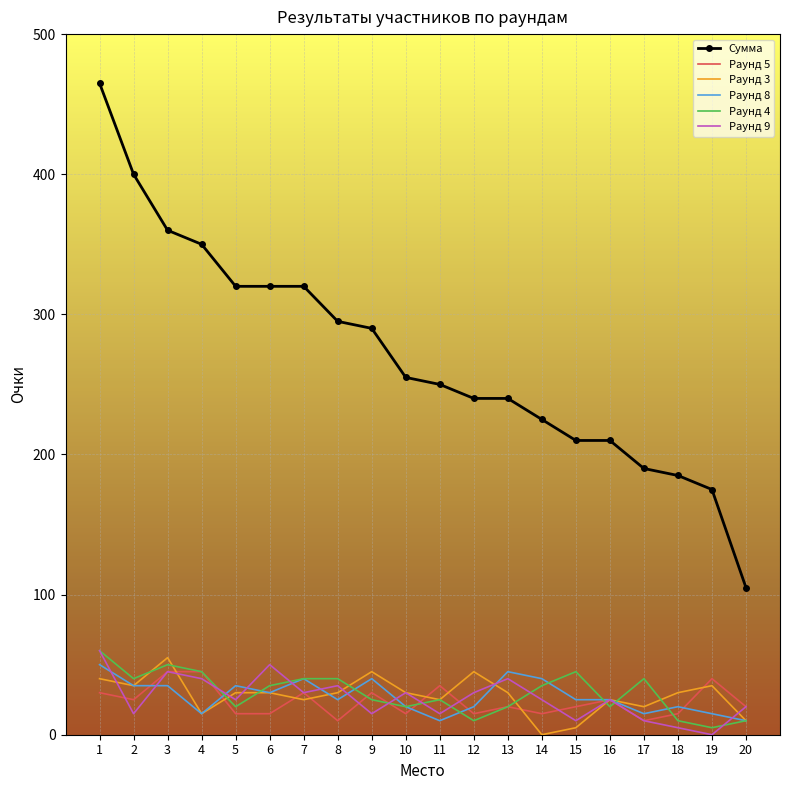

What is the sum of all Раунд 4 values?

595